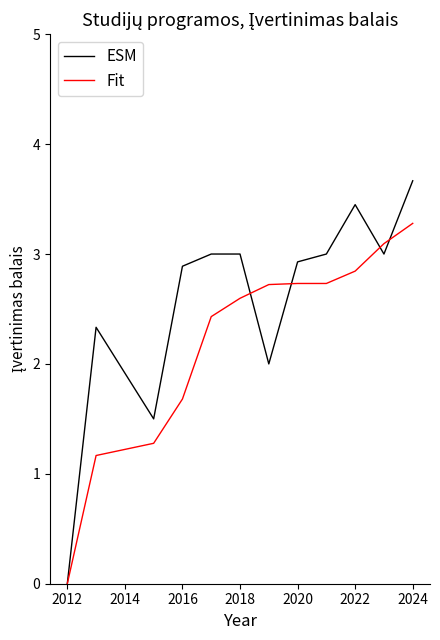

Rank the series by their average value, from highest to lowest.

ESM, Fit